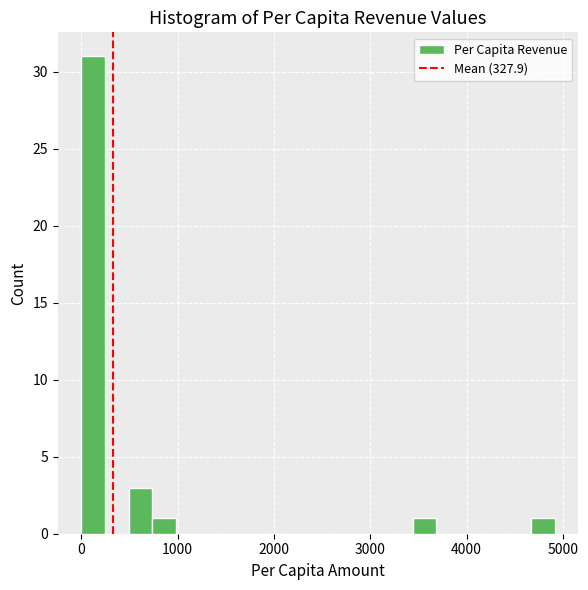

Read against the x-axis, roughly where is the centre of the tallest bar?

100